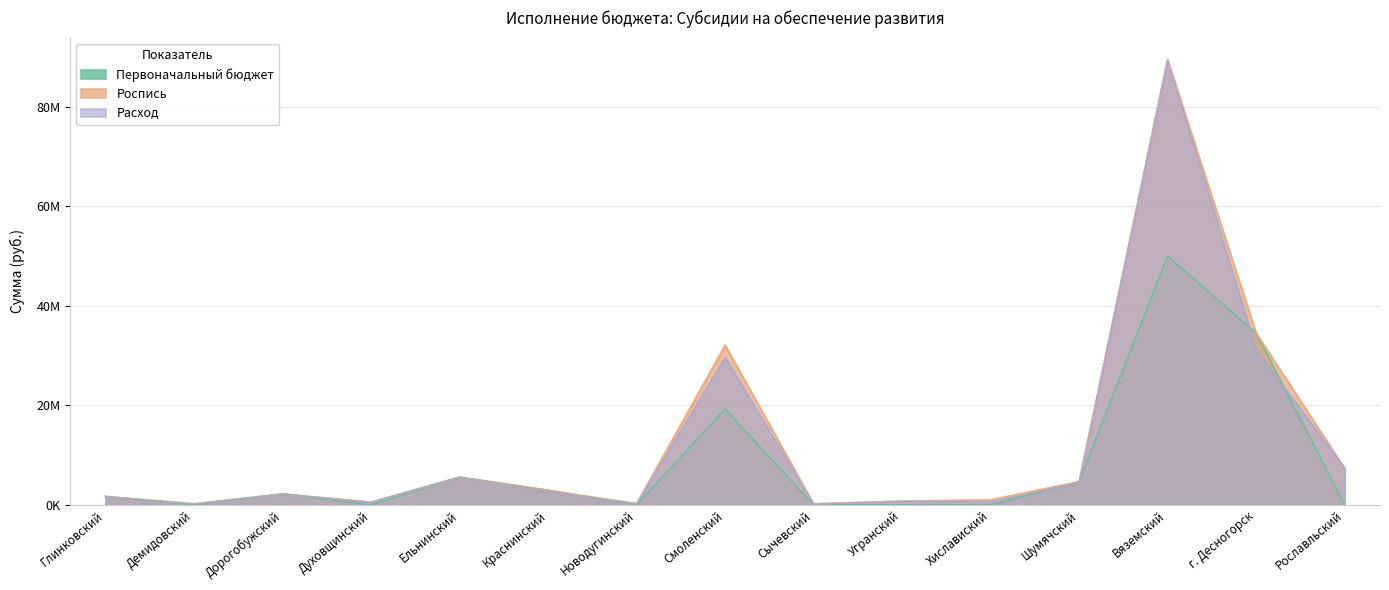

Is the value of Расход at Дорогобужский greater than the value of Роспись at Глинковский?

Yes